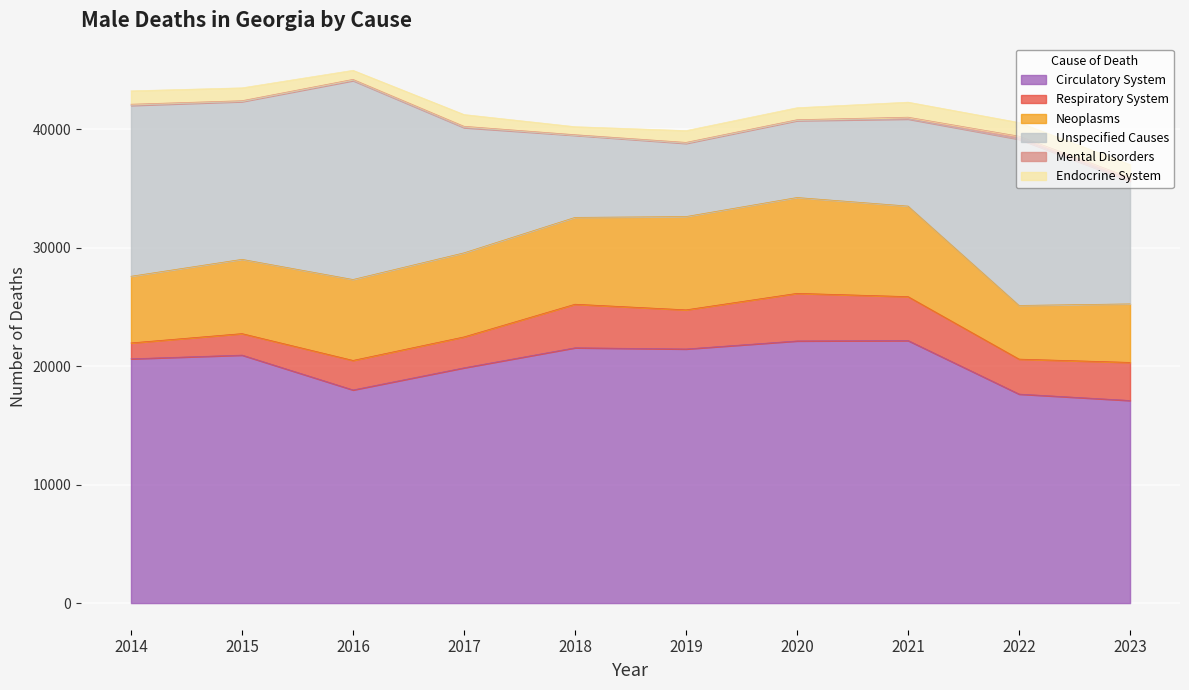

At which label does Neoplasms first exceed 7095?

2018